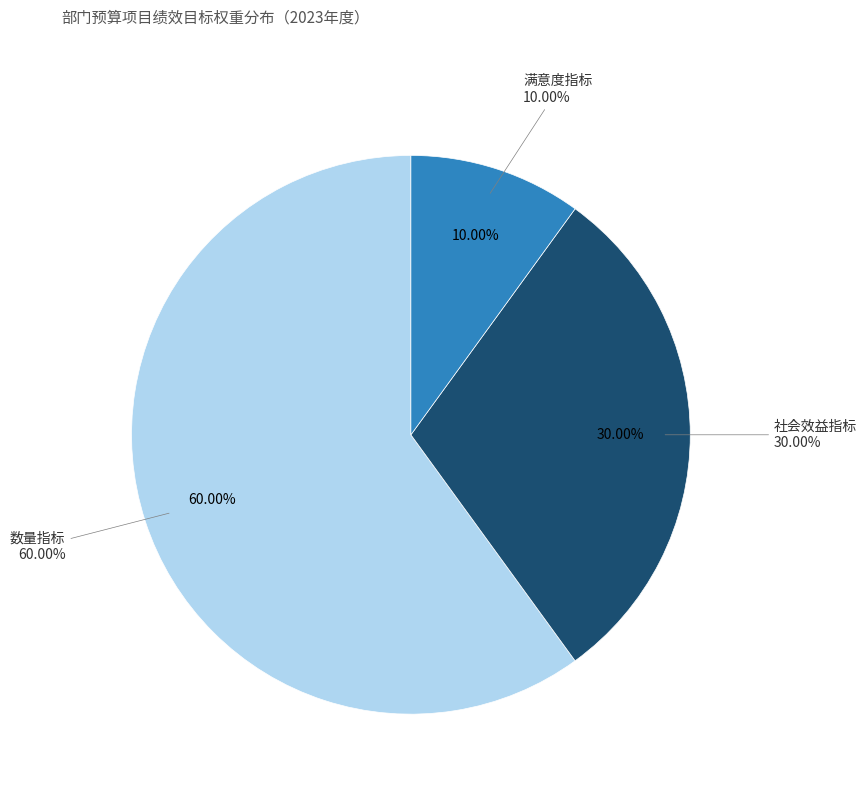

Count the number of slices in the pie.

3